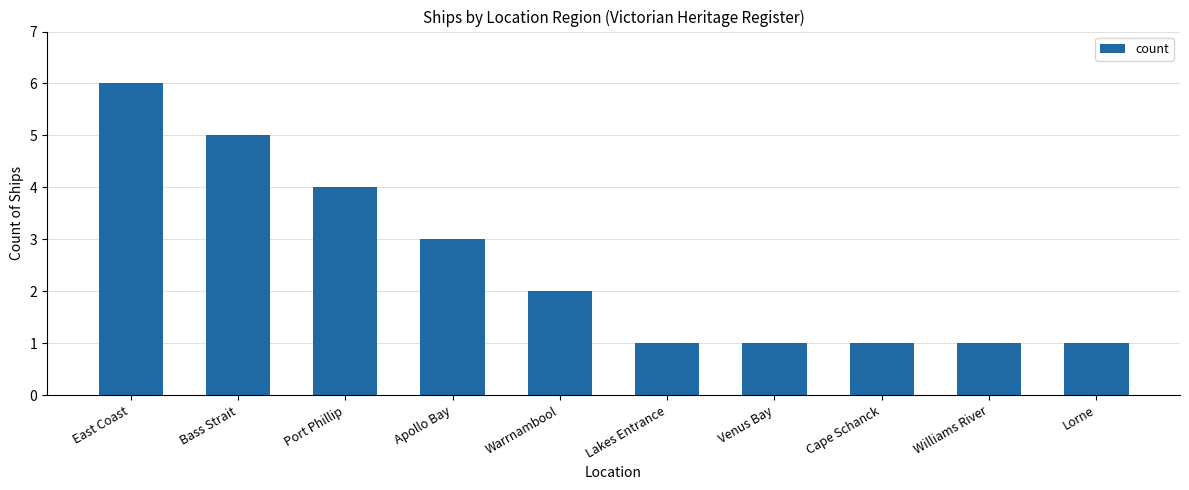

What is the label of the 2nd bar from the left?

Bass Strait